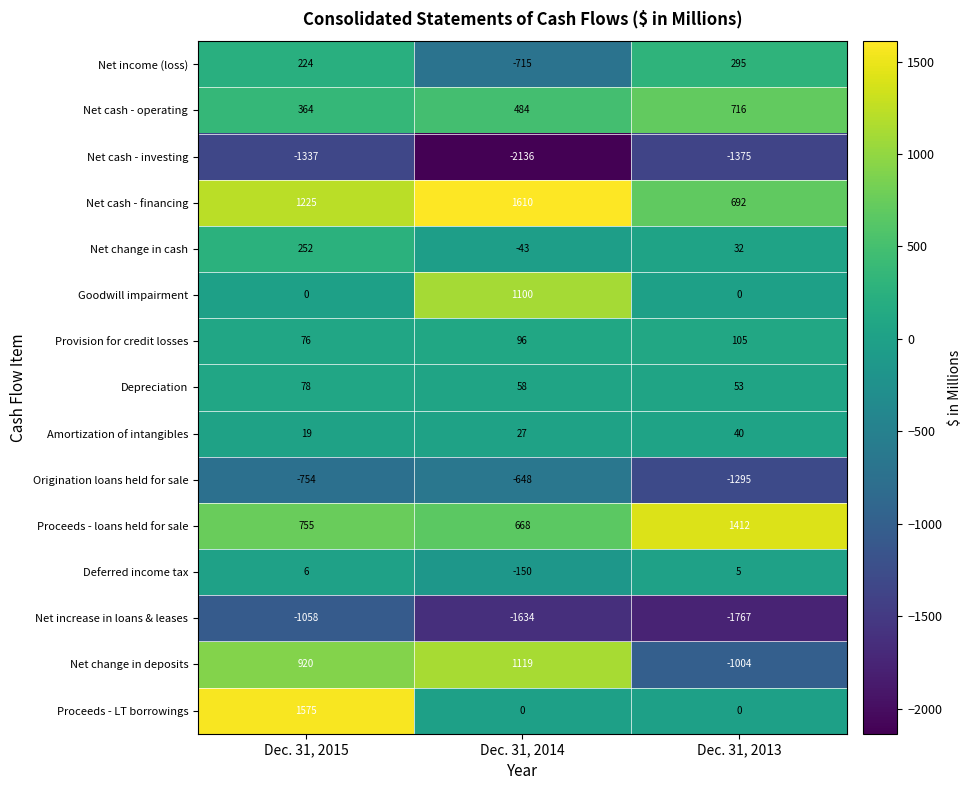

Read the Net change in cash value at Dec. 31, 2015.

252